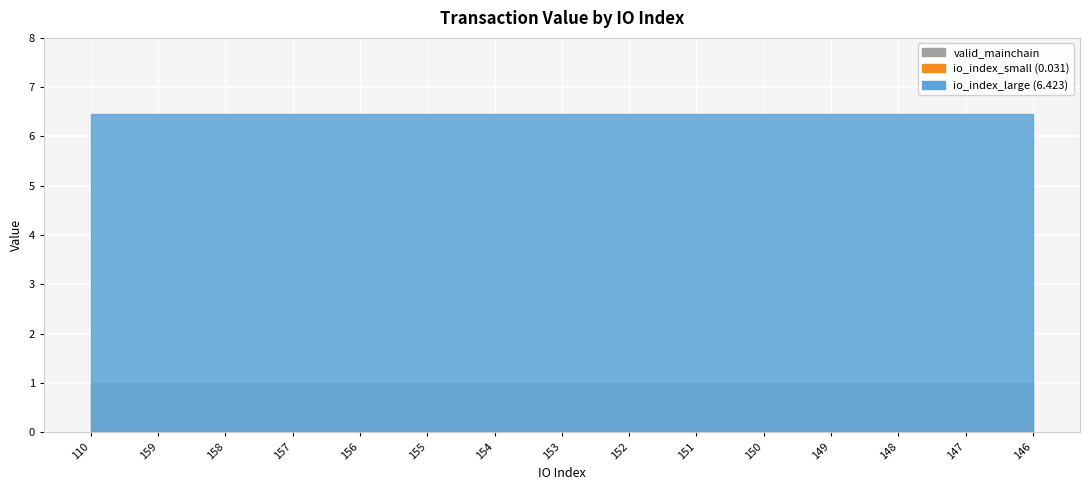

What is the label of the 11th point from the left?

150